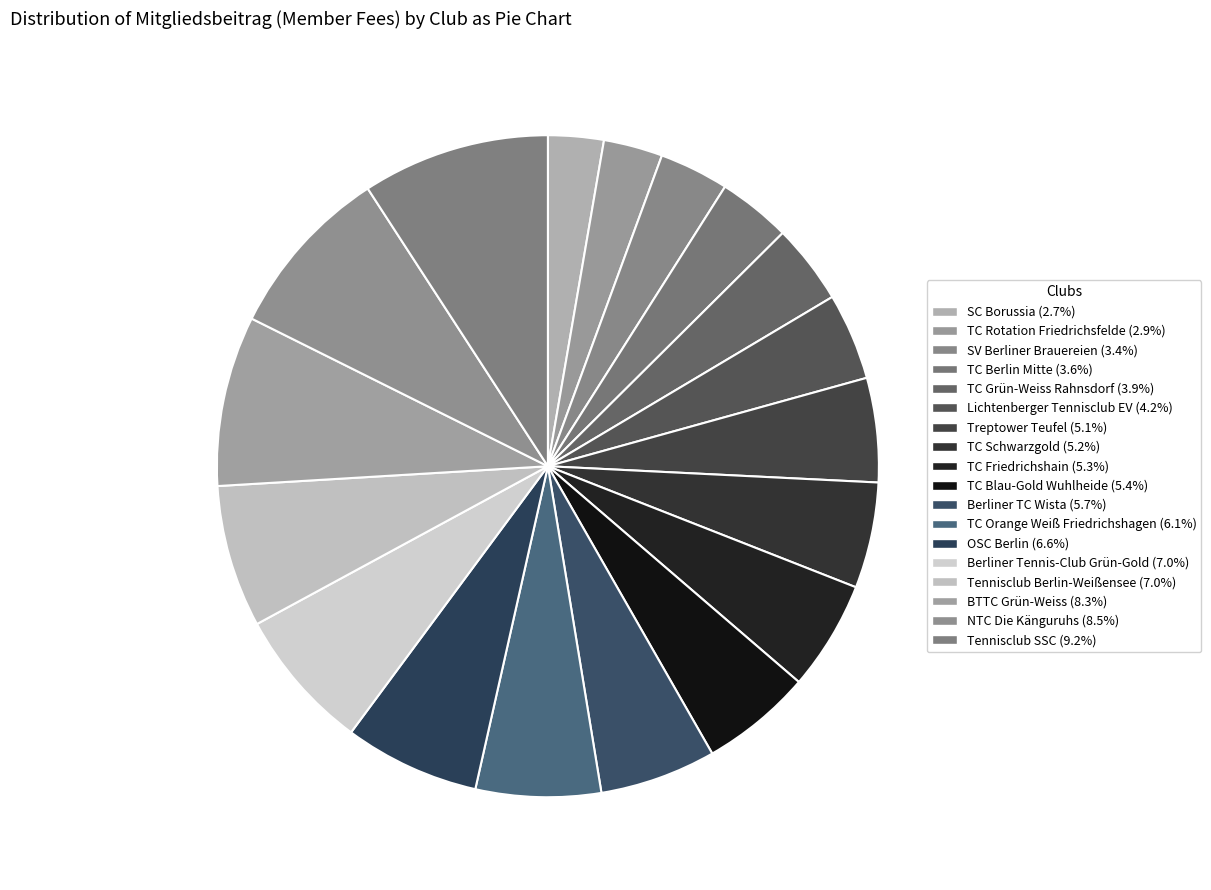

Which slice is the smallest?

SC Borussia